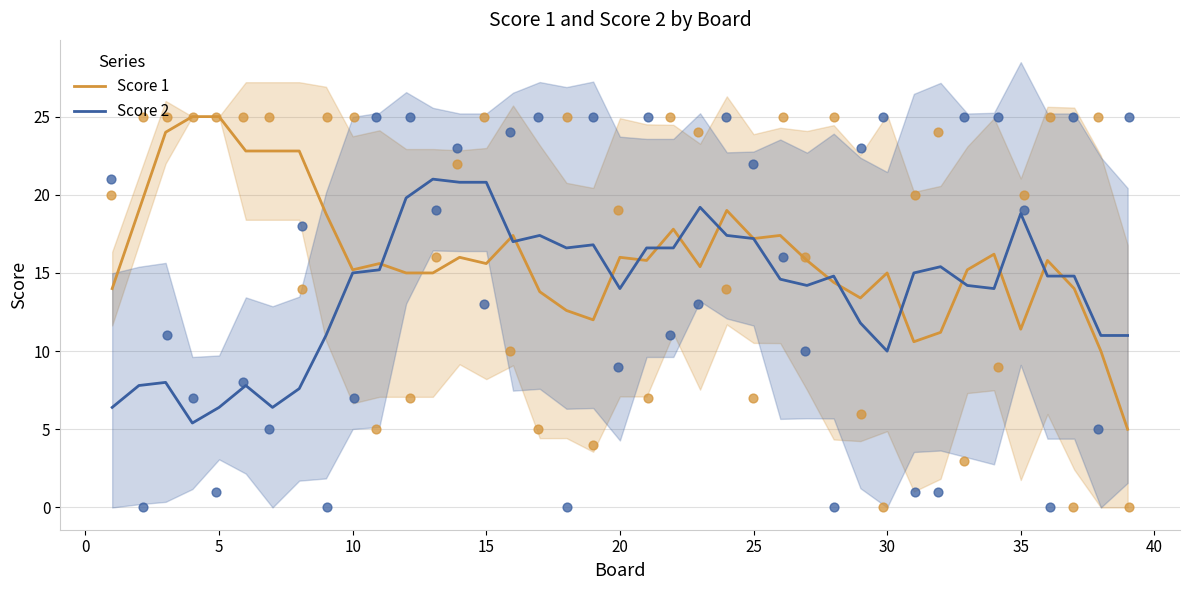

Which series reaches the maximum Y coordinate?

Score 1